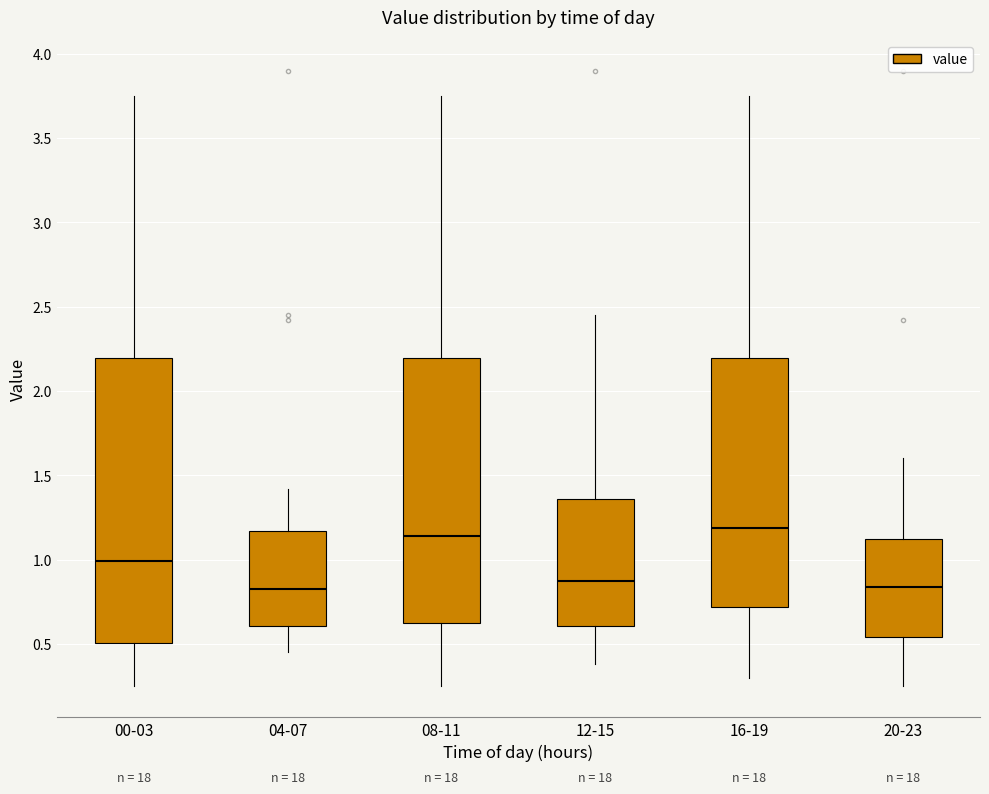

Reading left to right, read every box against the y-axis: the position of its median line, the range the box covers, and the ends of its whiskers. The values are not printed on the chart, so give them approximately, as read against the axis.

00-03: median 1.00, box 0.50 to 2.20, whiskers 0.25 to 3.75
04-07: median 0.85, box 0.60 to 1.15, whiskers 0.45 to 1.40
08-11: median 1.15, box 0.65 to 2.20, whiskers 0.25 to 3.75
12-15: median 0.90, box 0.60 to 1.35, whiskers 0.40 to 2.45
16-19: median 1.20, box 0.70 to 2.20, whiskers 0.30 to 3.75
20-23: median 0.85, box 0.55 to 1.15, whiskers 0.25 to 1.60